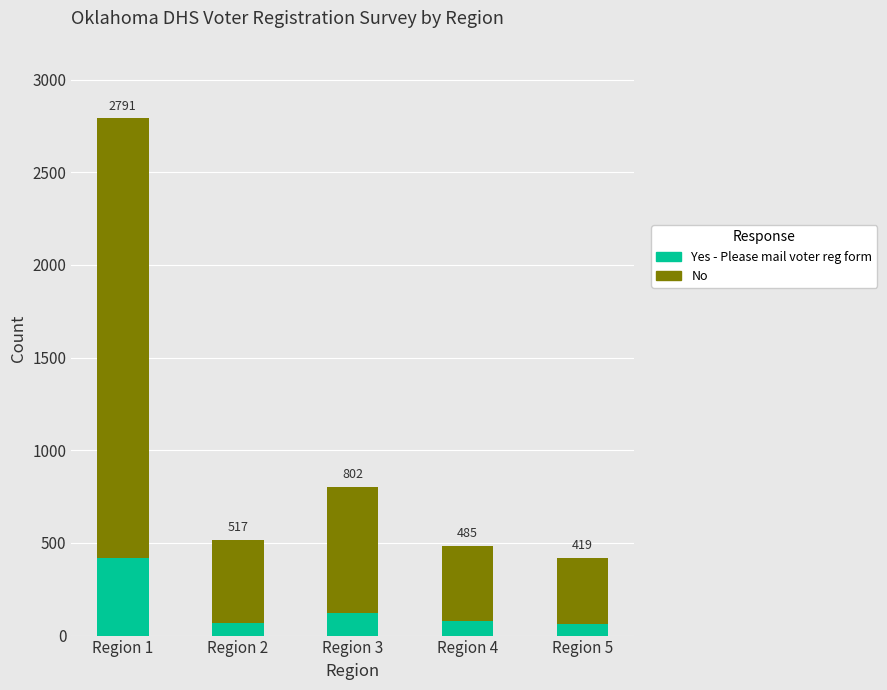

Does the chart contain stacked bars?

Yes